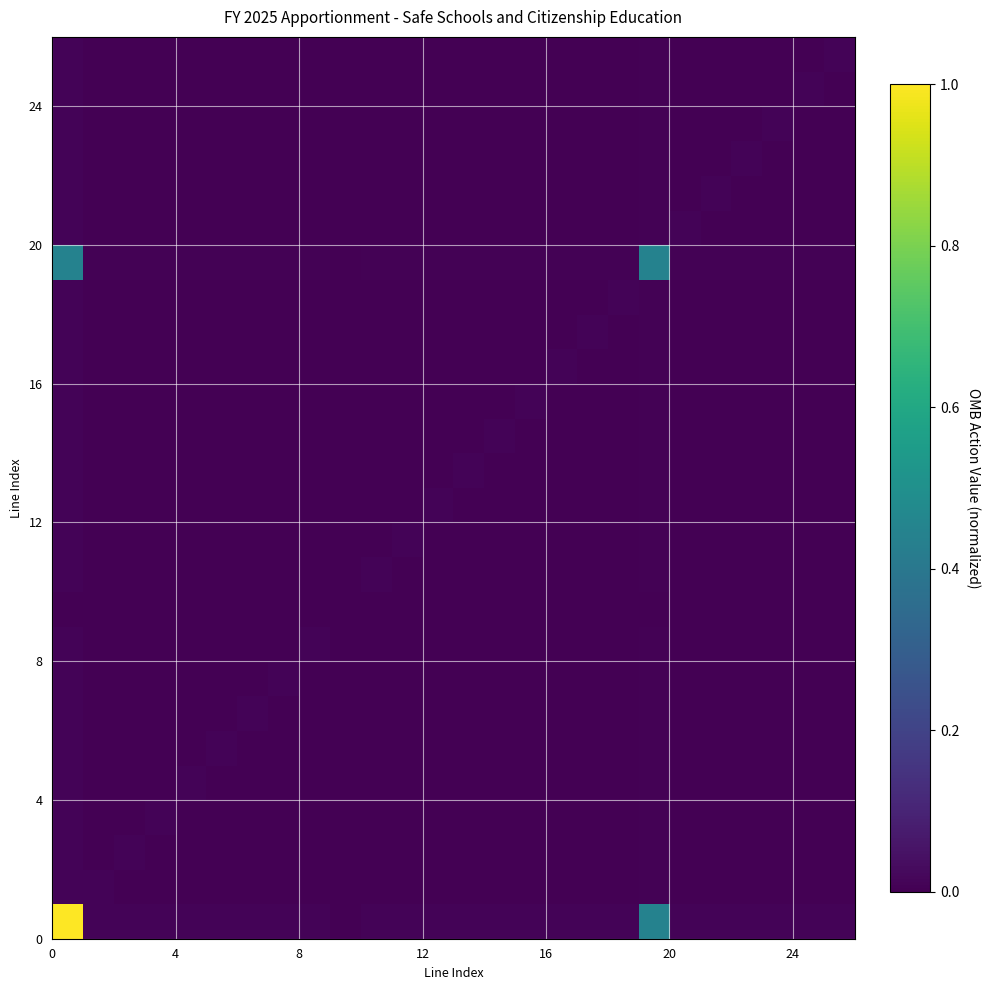

Which label corresponds to the smallest value in the chart?

9